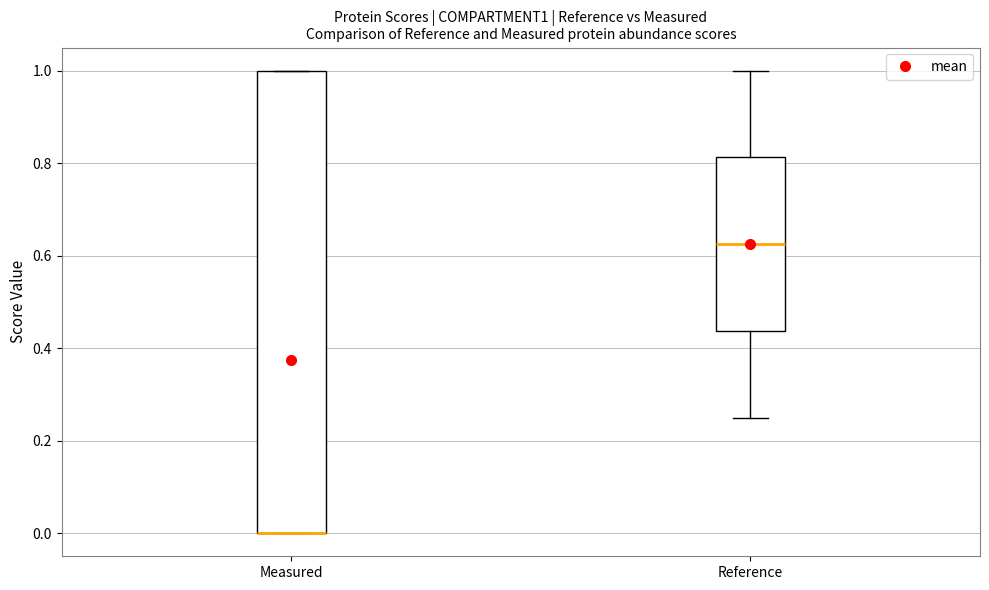

Reading left to right, transcribe this box plot: for each box, give where its median line is, the range the box spans, and where its two whiskers end, as read against the y-axis. The values are not printed on the chart, so give them approximately, as read against the axis.

Measured: median 0.00 (drawn on the box's lower edge), box 0.00 to 1.00, whiskers 0.00 to 1.00
Reference: median 0.62, box 0.44 to 0.82, whiskers 0.26 to 1.00